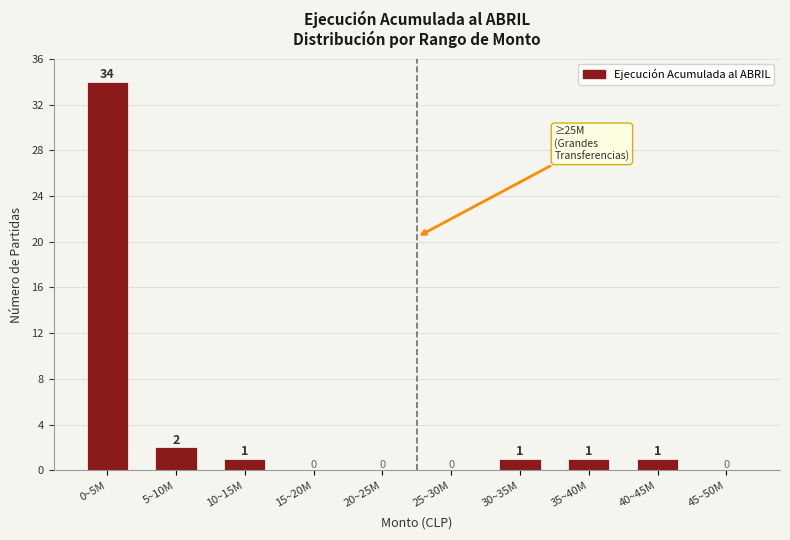

Reading left to right, what are all the values shown in this chart?

0~5M=34	5~10M=2	10~15M=1	15~20M=0	20~25M=0	25~30M=0	30~35M=1	35~40M=1	40~45M=1	45~50M=0